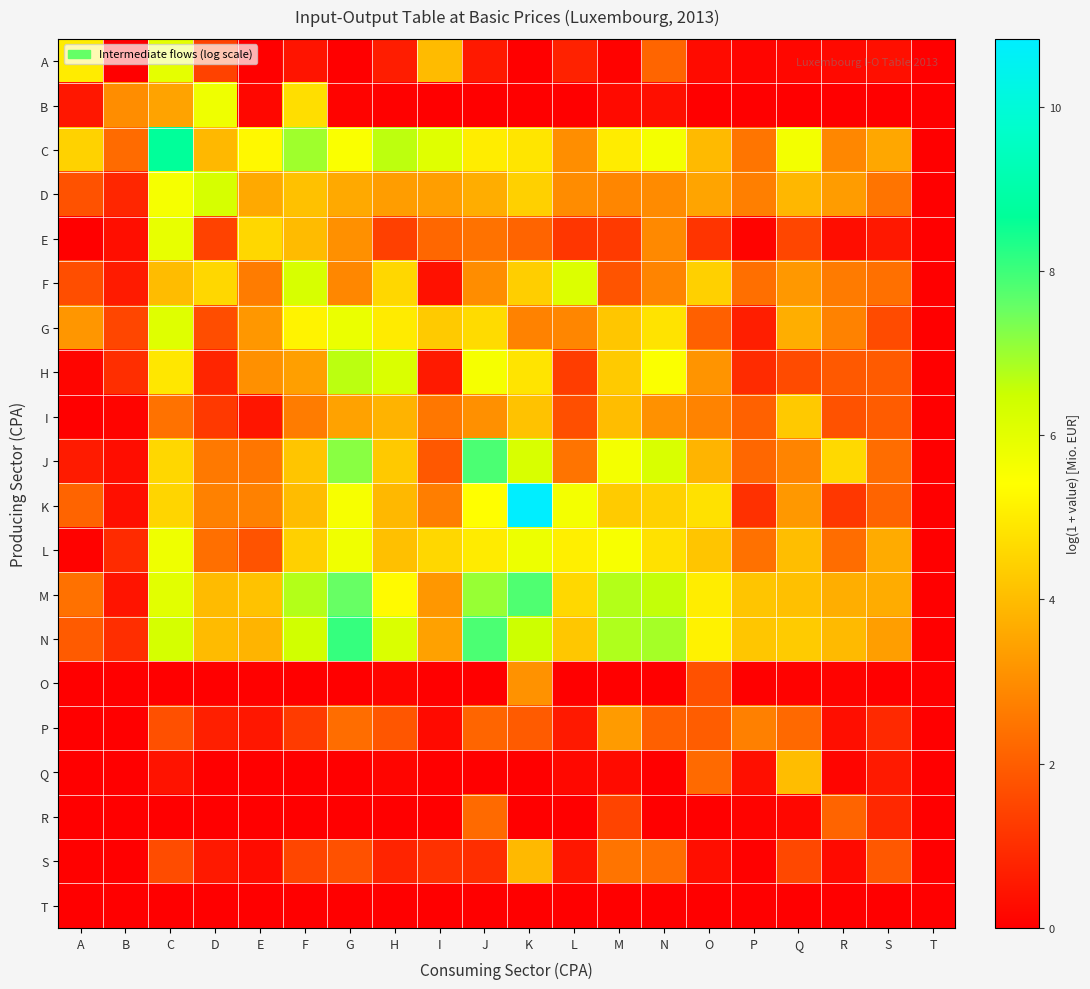

At how many categories does at least one series exceed 6?

11